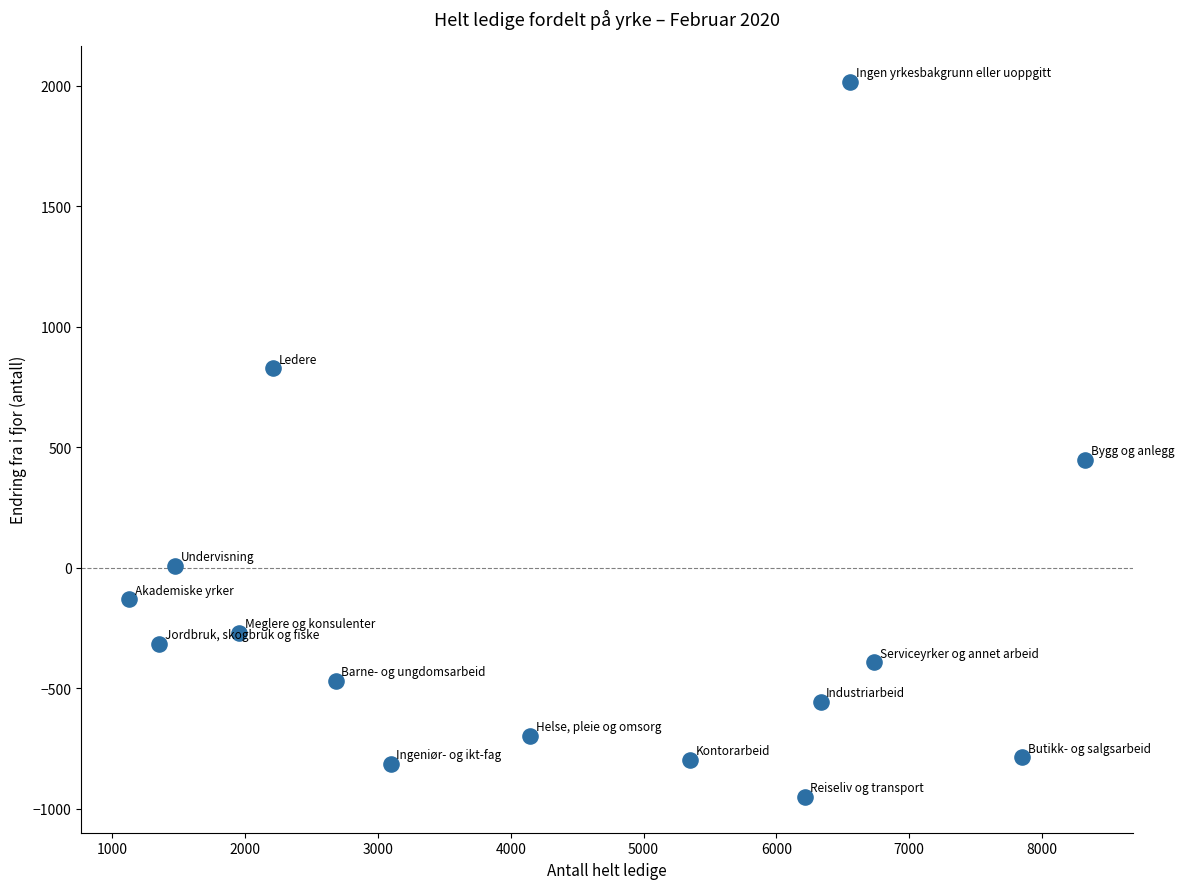

What is the range of X values (max minus min)?

7199